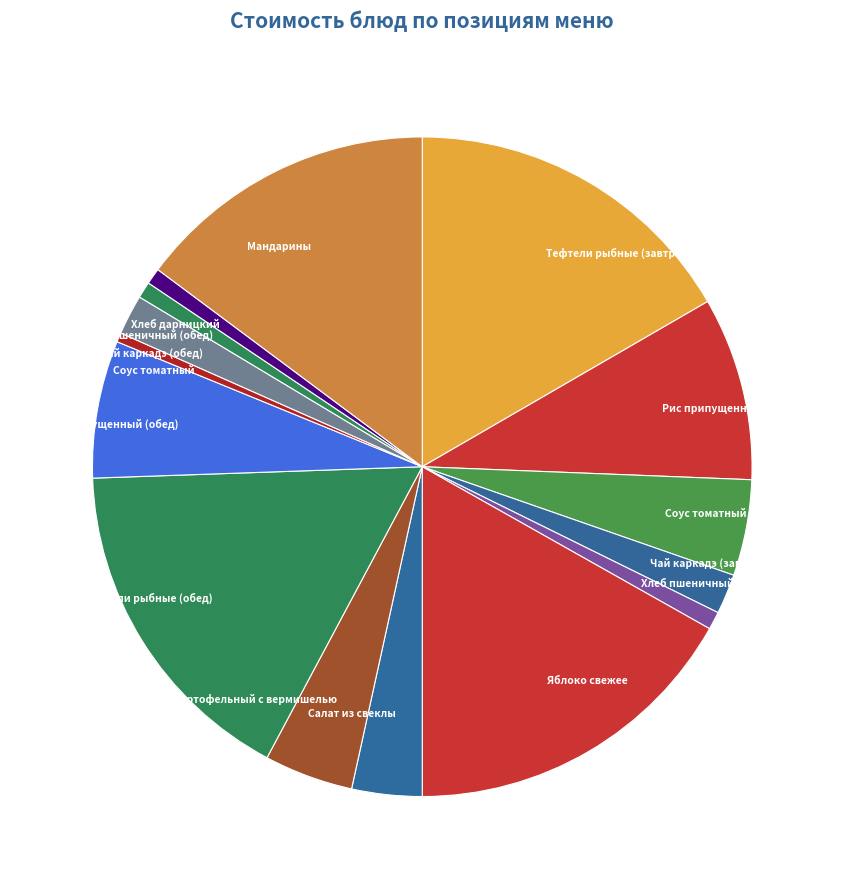

Is it true that Салат из свеклы is 3% of the pie?

True